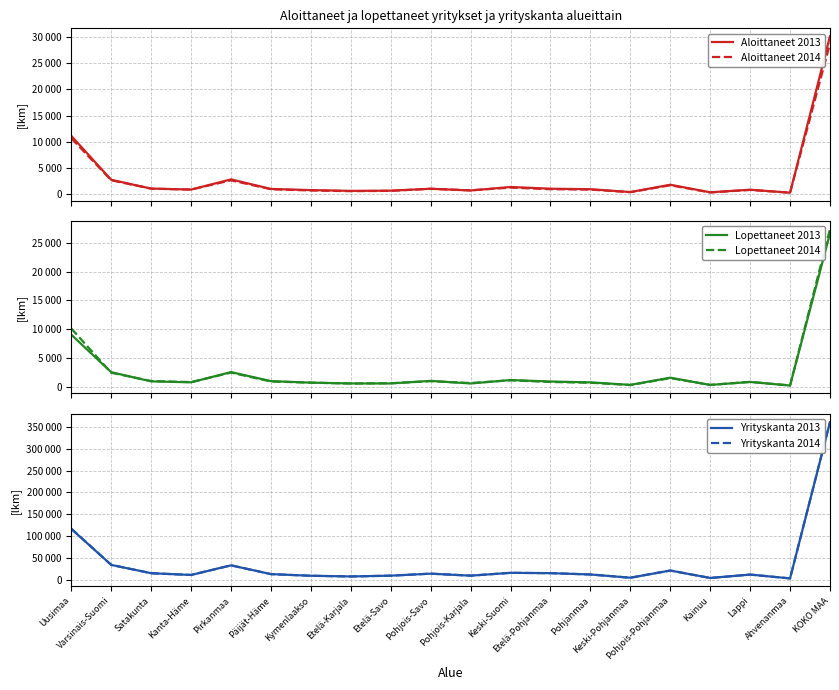

Does the chart display data point markers on the line(s)?

No